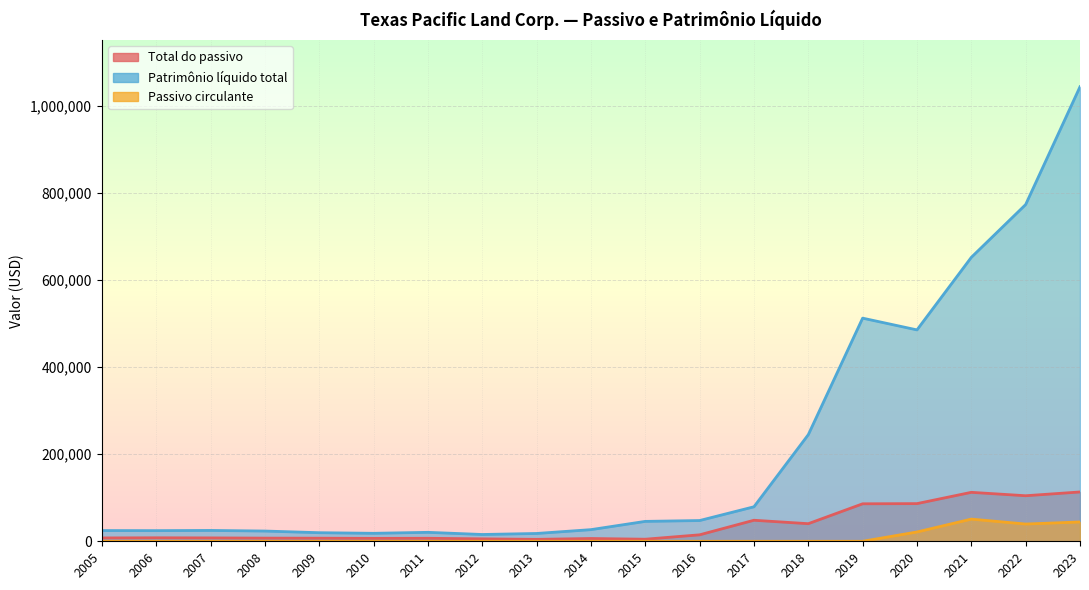

List the series in order of their peak value, lowest first.

Passivo circulante, Total do passivo, Patrimônio líquido total